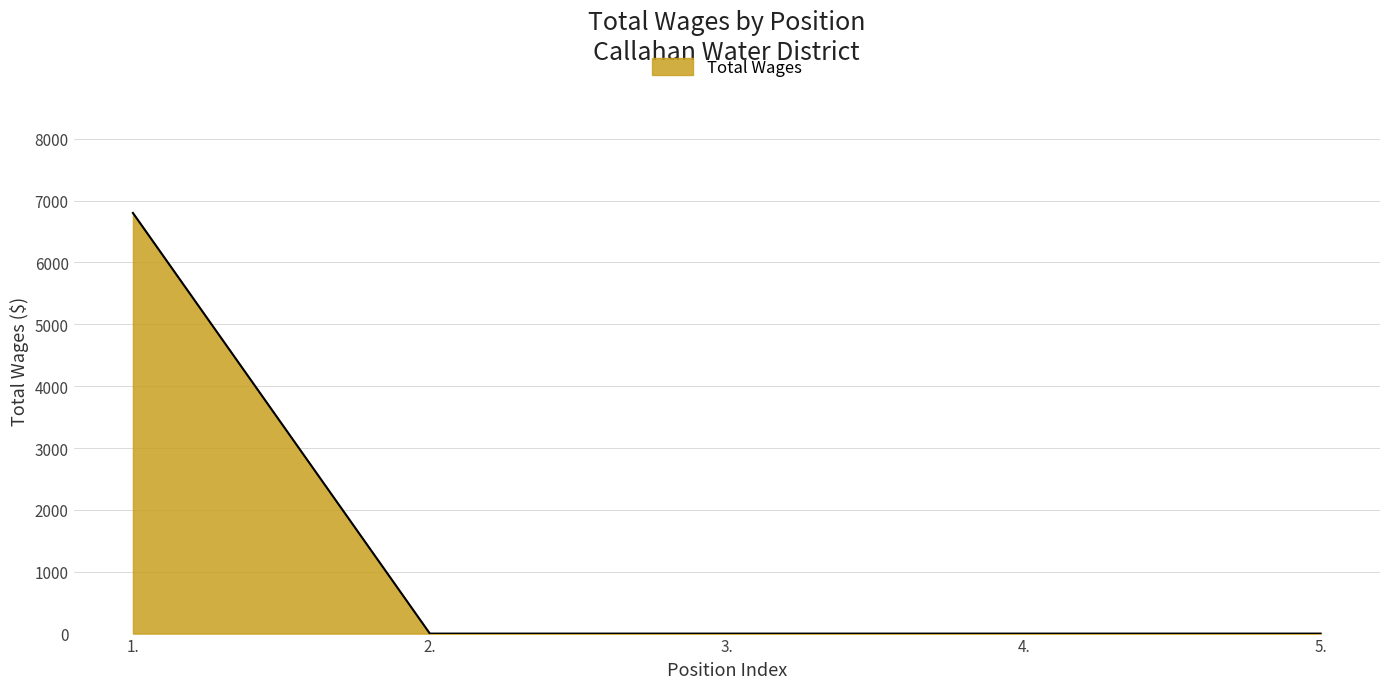

Which category has the highest value across all series?

1.